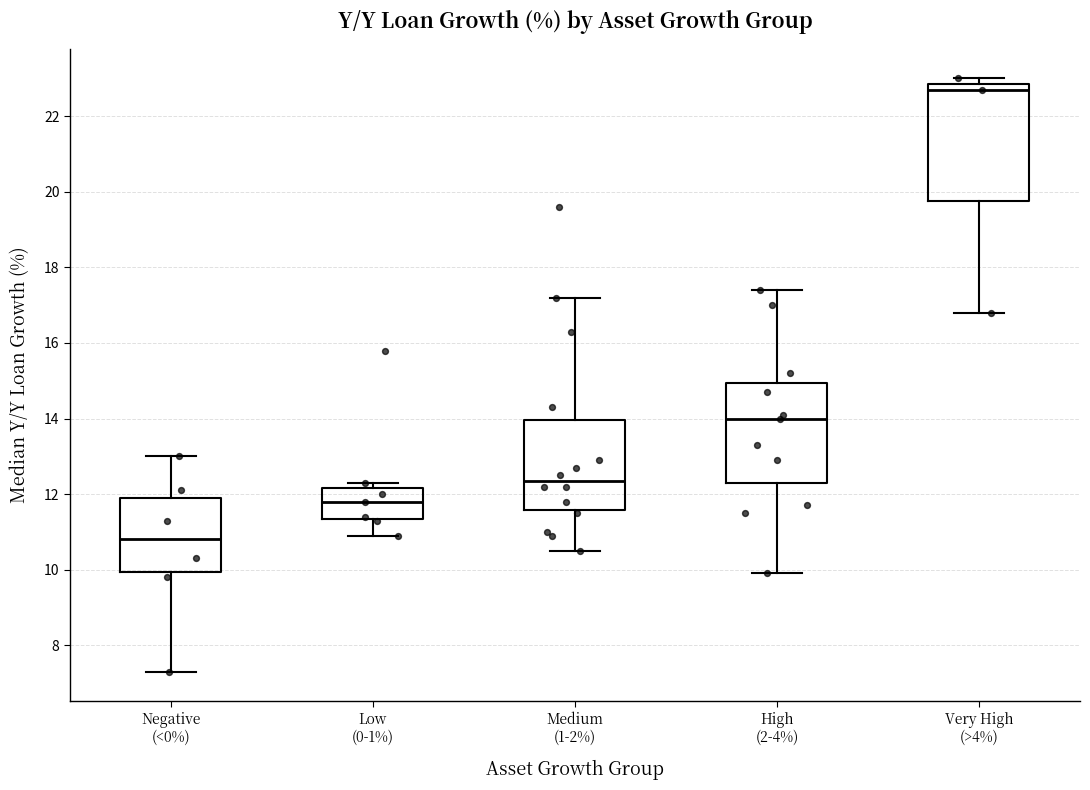

Reading left to right, read every box against the y-axis: the position of its median line, the range the box covers, and the ends of its whiskers. The values are not printed on the chart, so give them approximately, as read against the axis.

Negative (<0%): median 10.8, box 10.0 to 12.0, whiskers 7.4 to 13.0
Low (0-1%): median 11.8, box 11.4 to 12.2, whiskers 11.0 to 12.4
Medium (1-2%): median 12.4, box 11.6 to 14.0, whiskers 10.6 to 17.2
High (2-4%): median 14.0, box 12.4 to 15.0, whiskers 10.0 to 17.4
Very High (>4%): median 22.8 (just below the box's upper edge), box 19.8 to 22.8, whiskers 16.8 to 23.0